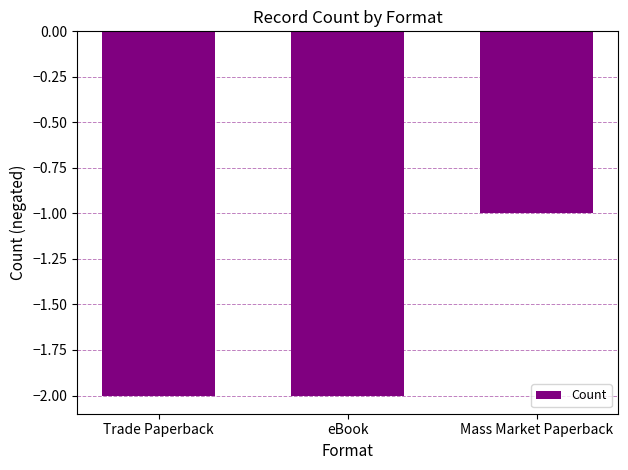

Which has a higher value, Trade Paperback or Mass Market Paperback?

Mass Market Paperback